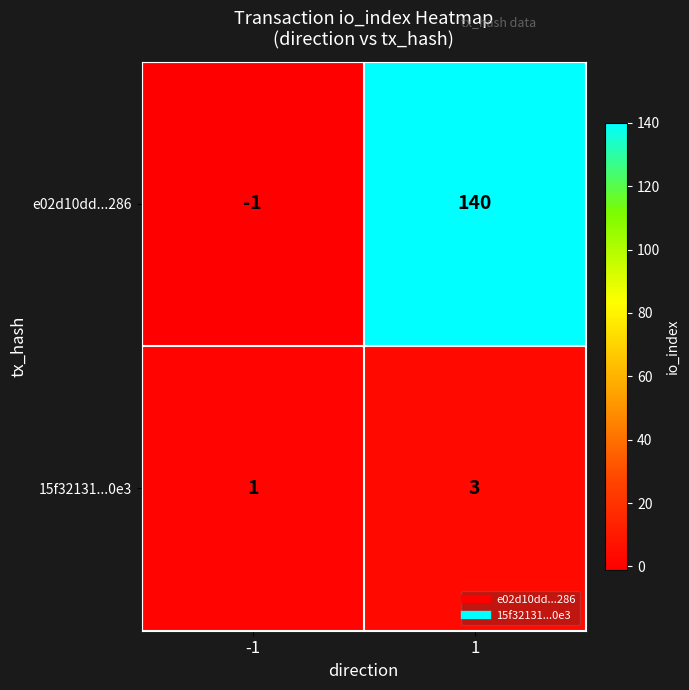

What is the total value across all series at 1?

143